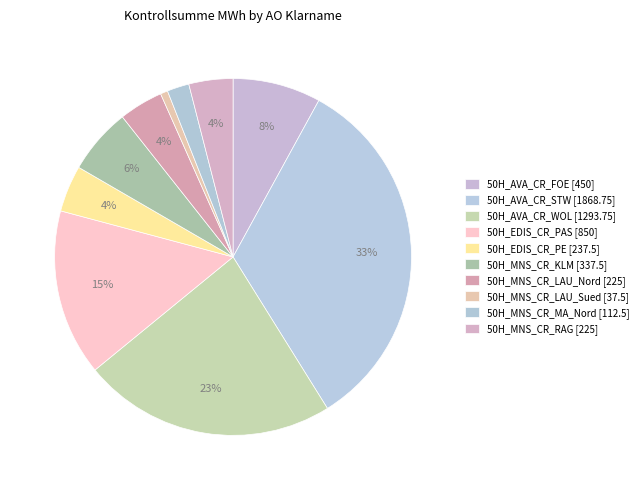

How many slices are in this pie chart?

10